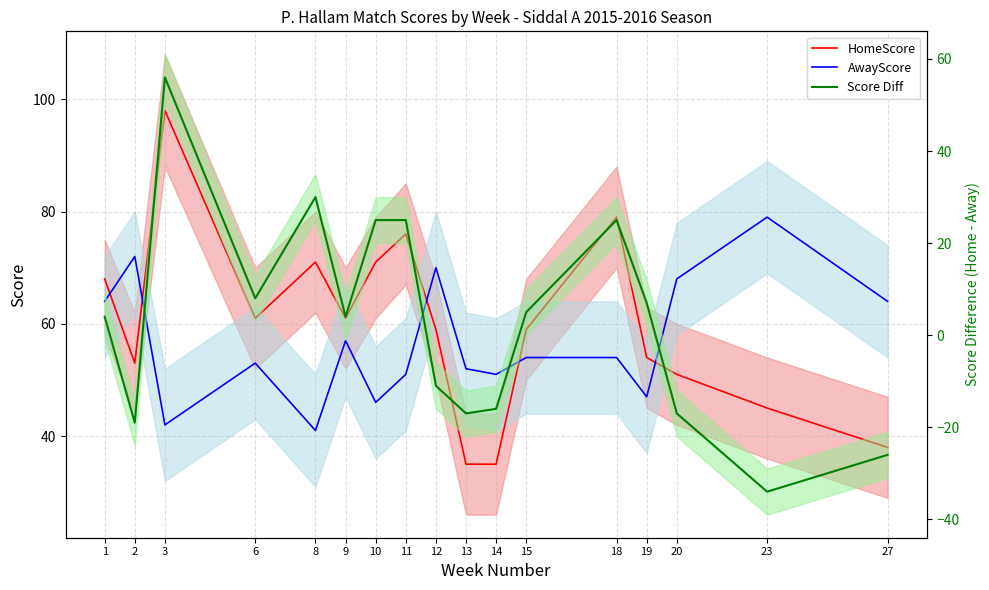

True or false: Score Diff and HomeScore intersect in this chart.

False